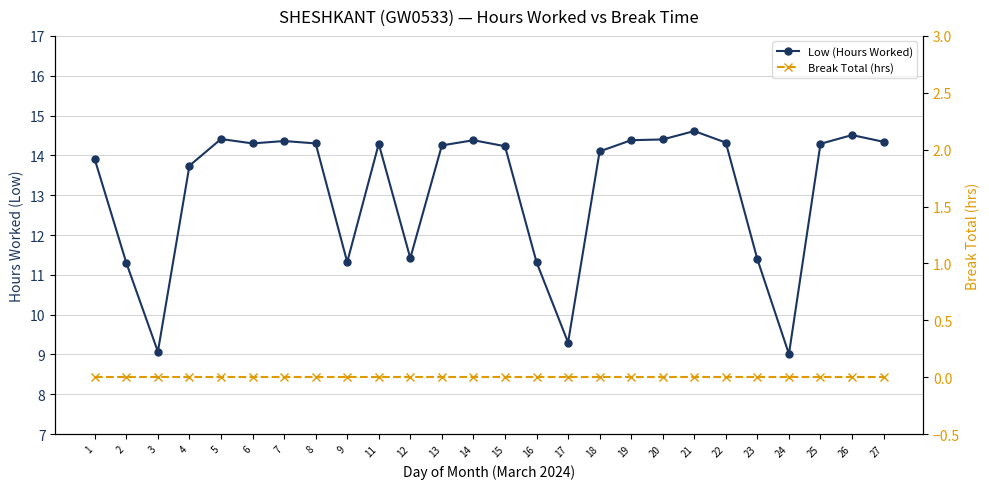

Reading right to left, extract all data points from this chart.

Low (Hours Worked): 27=14.3	26=14.5	25=14.3	24=9.0	23=11.4	22=14.3	21=14.6	20=14.4	19=14.4	18=14.1	17=9.3	16=11.3	15=14.2	14=14.4	13=14.2	12=11.4	11=14.3	9=11.3	8=14.3	7=14.4	6=14.3	5=14.4	4=13.7	3=9.1	2=11.3	1=13.9
Break Total (hrs): 27=0.0	26=0.0	25=0.0	24=0.0	23=0.0	22=0.0	21=0.0	20=0.0	19=0.0	18=0.0	17=0.0	16=0.0	15=0.0	14=0.0	13=0.0	12=0.0	11=0.0	9=0.0	8=0.0	7=0.0	6=0.0	5=0.0	4=0.0	3=0.0	2=0.0	1=0.0